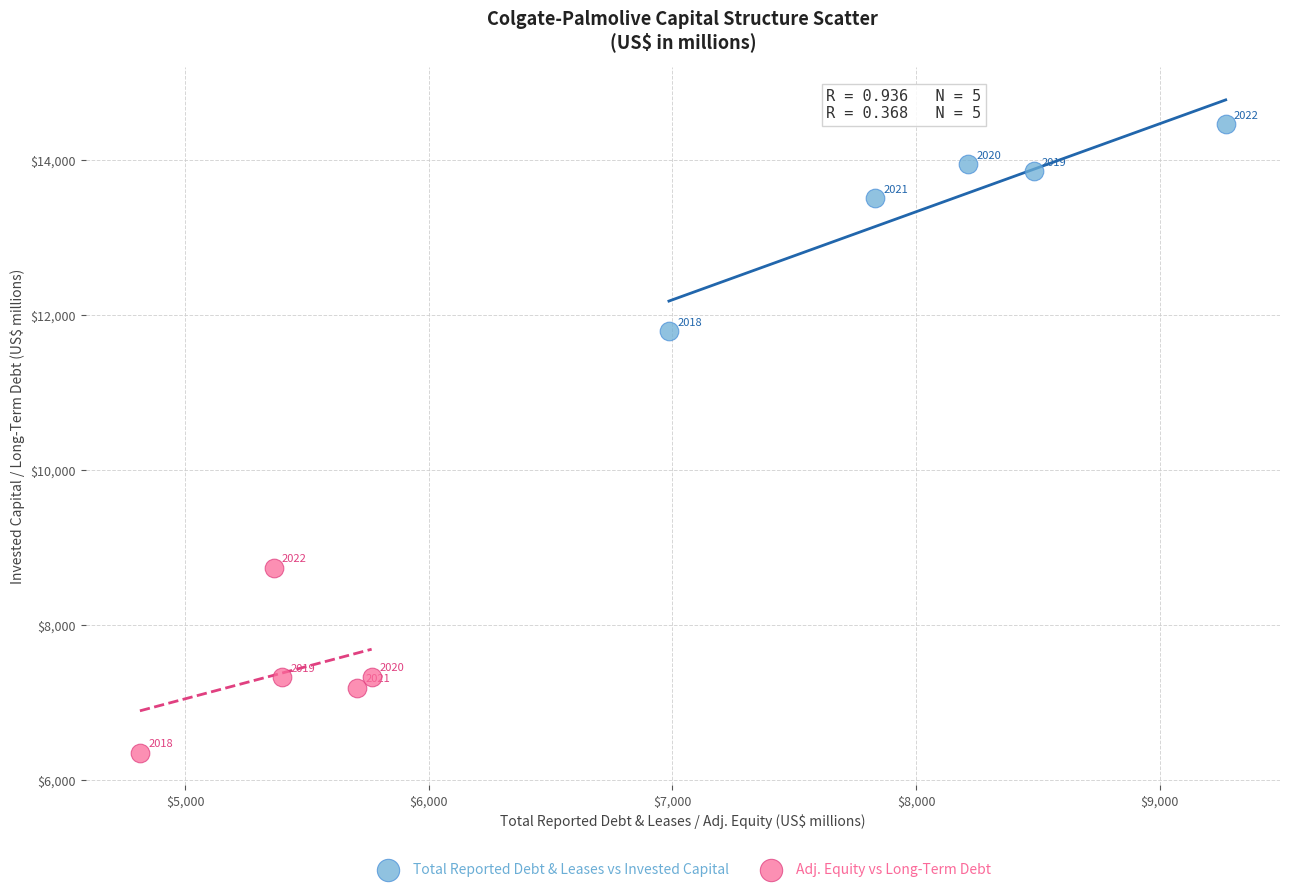

Which series has the widest spread of Y values?

Total Reported Debt & Leases vs Invested Capital